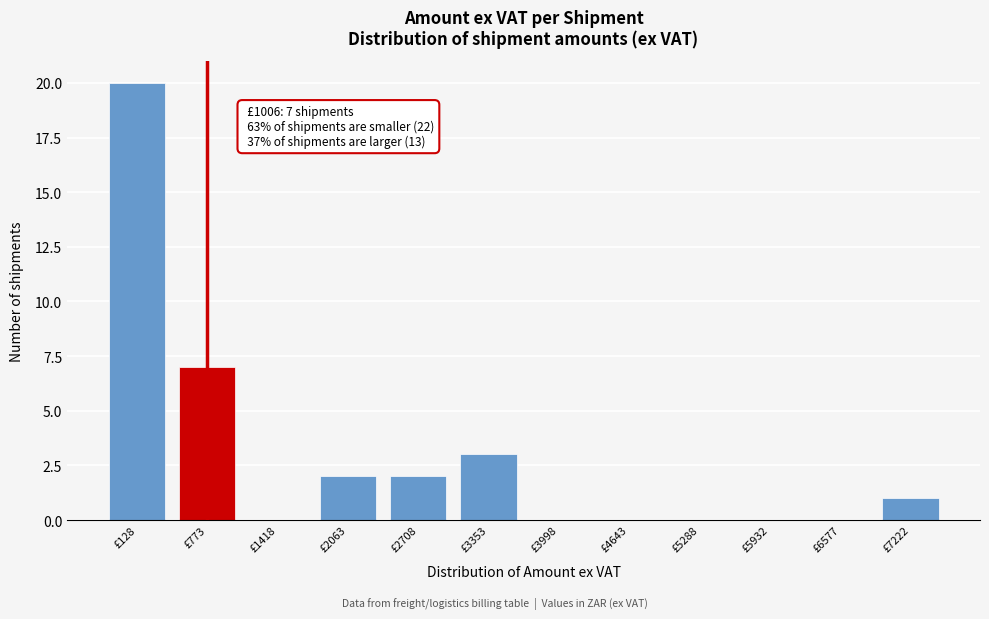

Reading right to left, what are all the values shown in this chart?

£7222=1	£6577=0	£5932=0	£5288=0	£4643=0	£3998=0	£3353=3	£2708=2	£2063=2	£1418=0	£773=7	£128=20